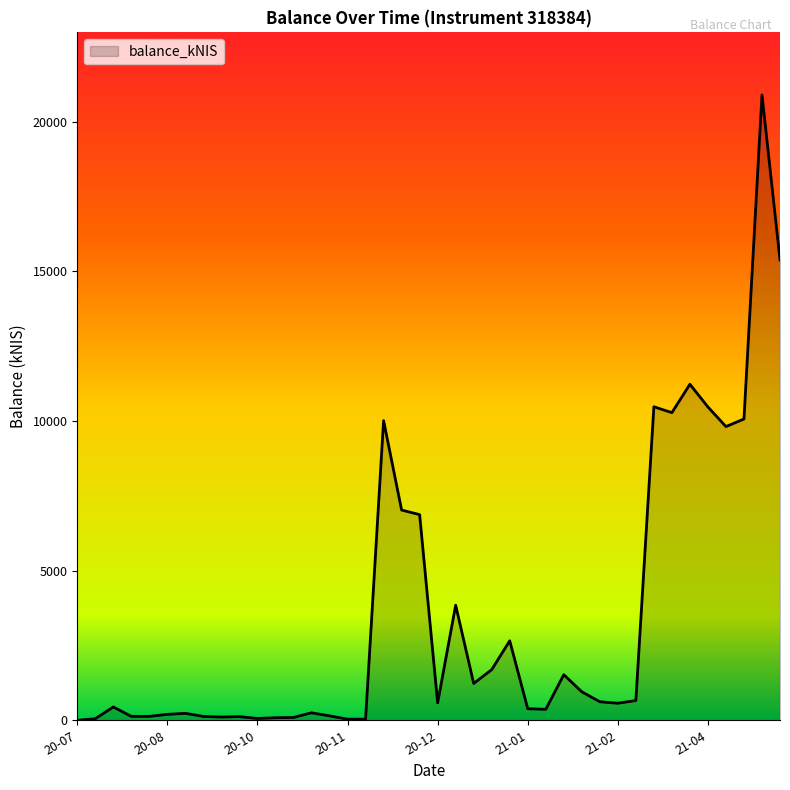

What is the difference between the maximum and minimum values?

20893.6